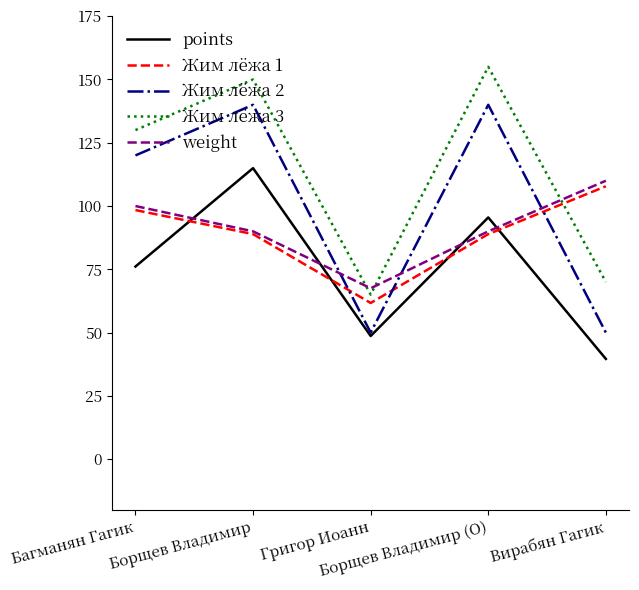

True or false: Жим лёжа 3 has more than 2 points higher than both neighbors.

False